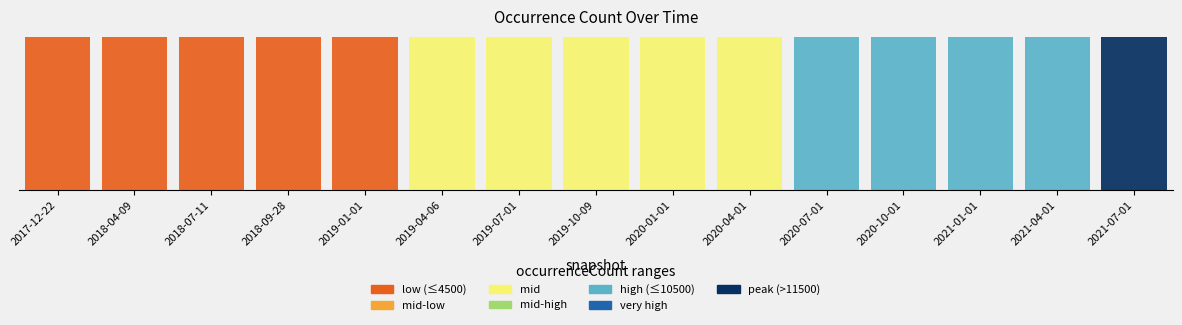

The value at 2020-10-01 is 10253. True or false?

True